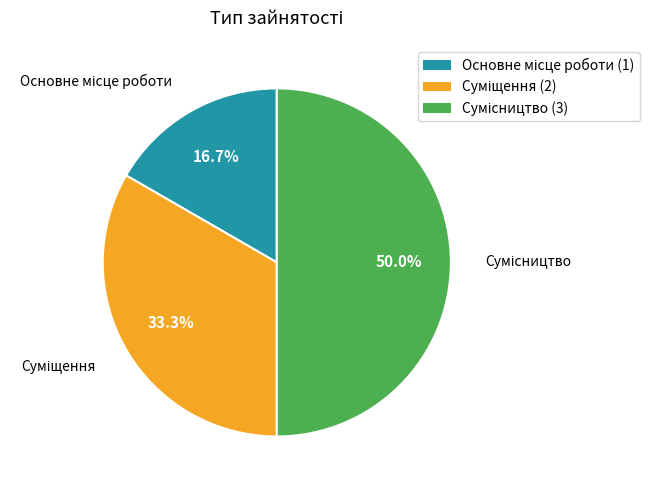

Count the number of slices in the pie.

3